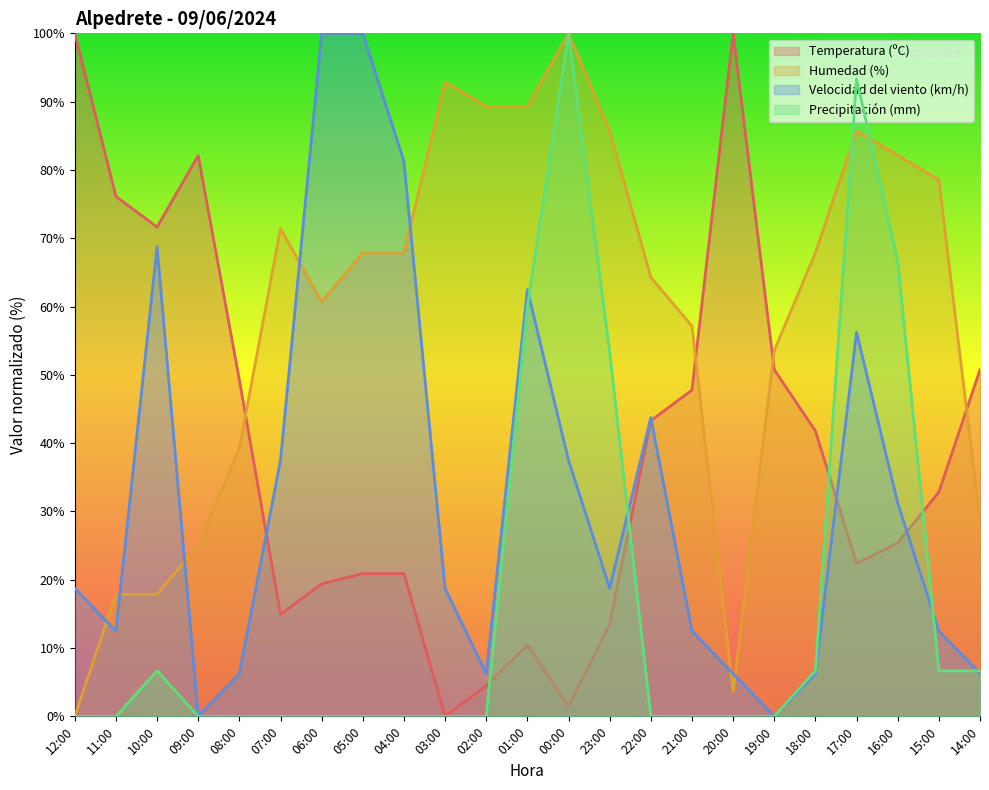

True or false: Temperatura (ºC) and Humedad (%) intersect in this chart.

True